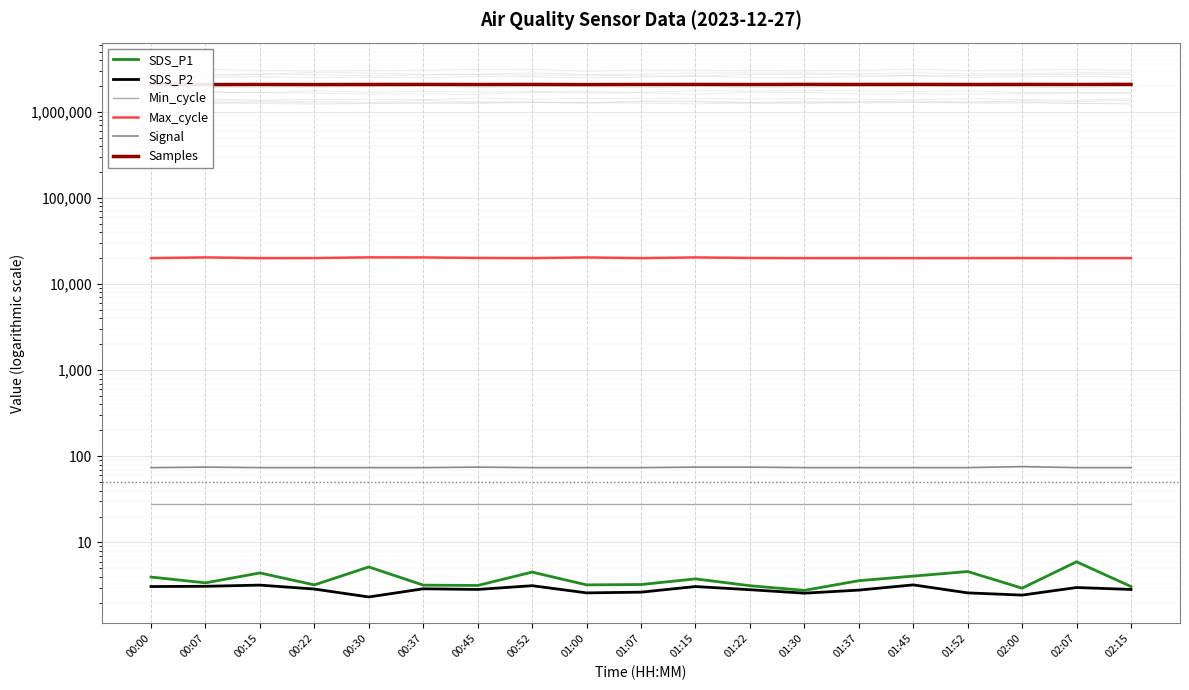

At which category does Signal reach its first local peak?

00:07